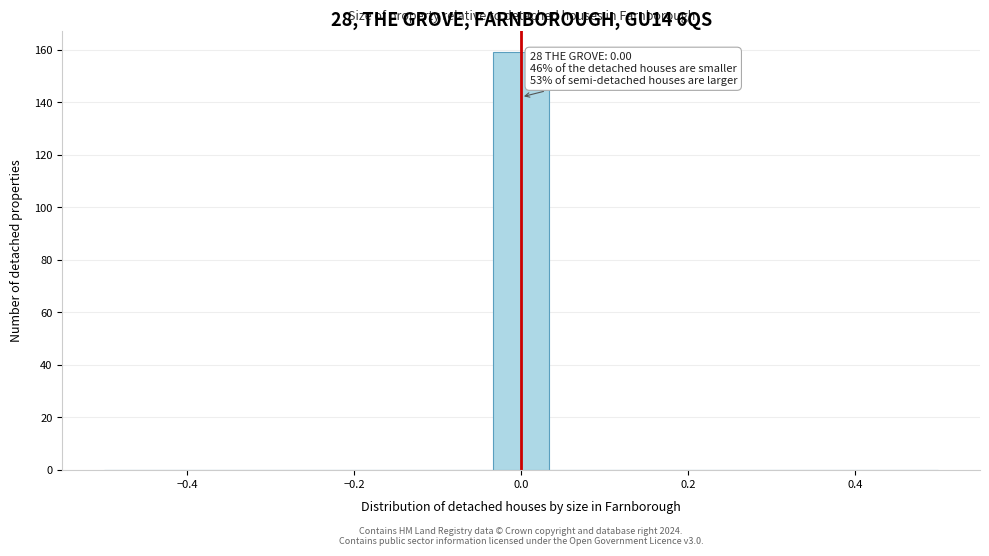

Around what value on the x-axis is the tallest bar? Give the approximate position of its centre, as read against the axis.

0.00